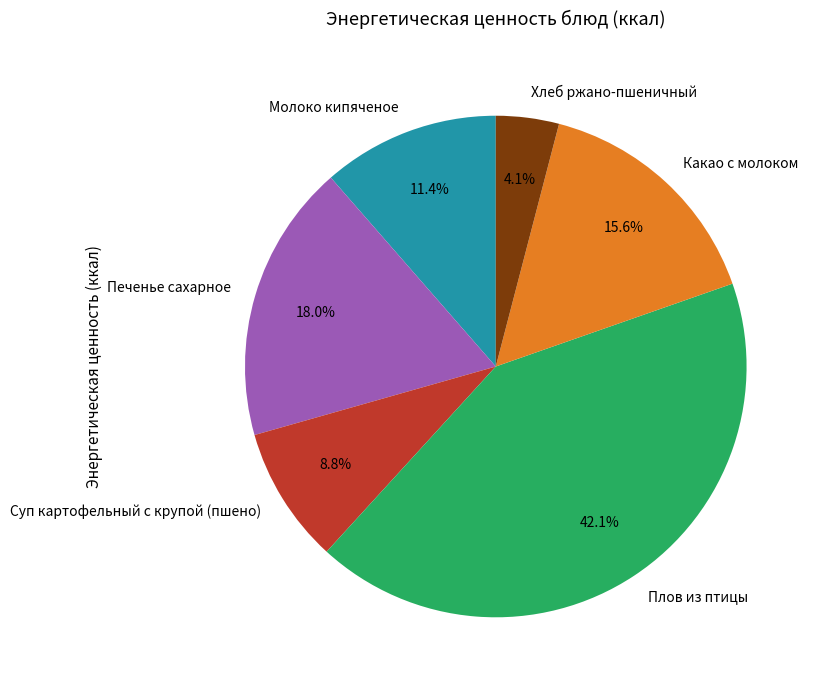

How many slices are in this pie chart?

6